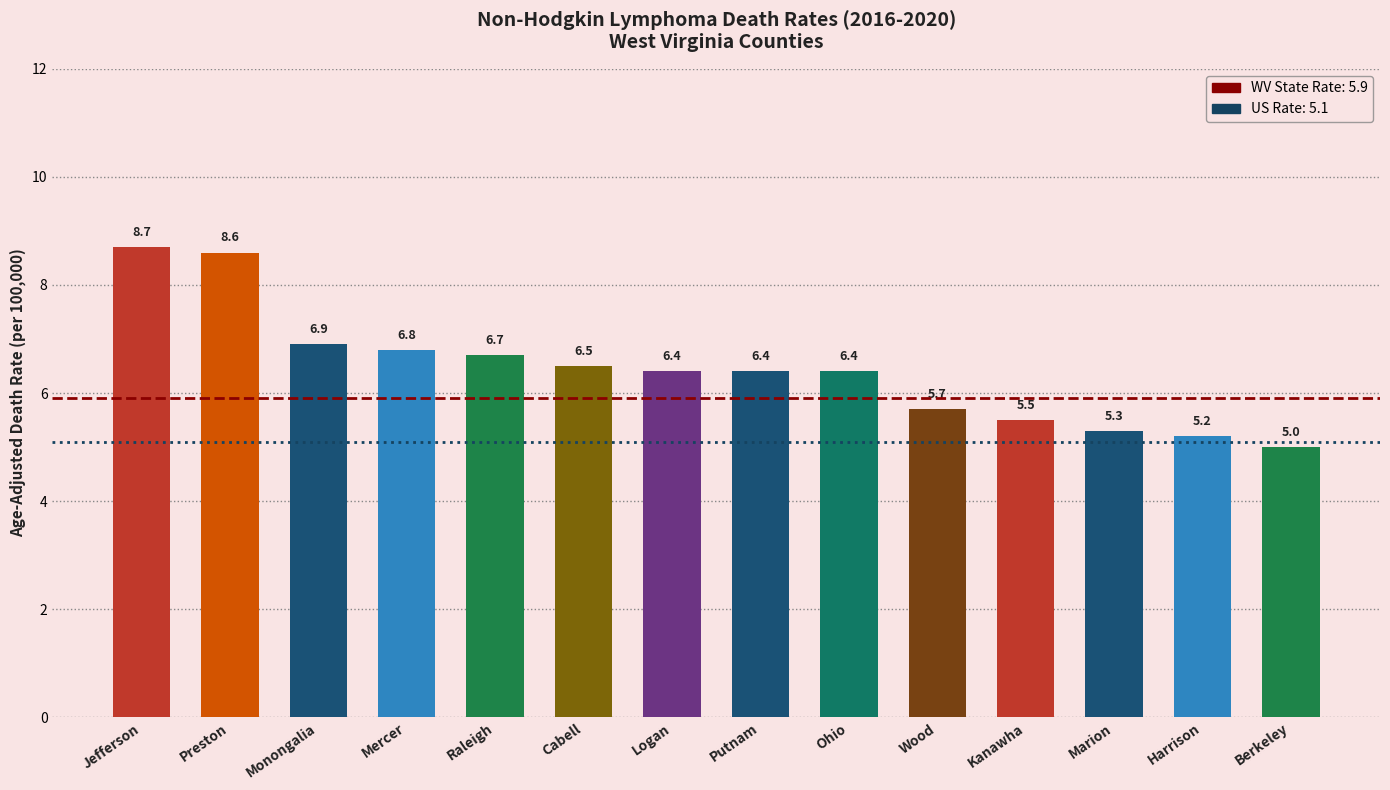

What is the sum of the values at Harrison and Jefferson?

13.9